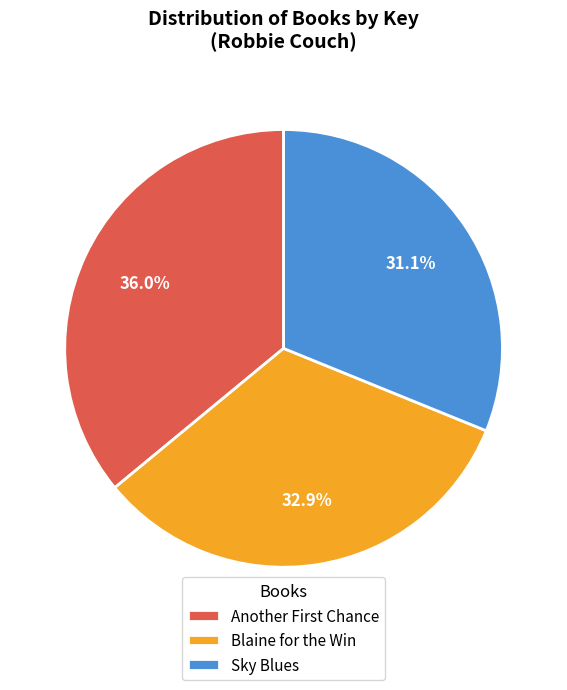

What percentage is the Sky Blues slice, to the nearest percent?

31%